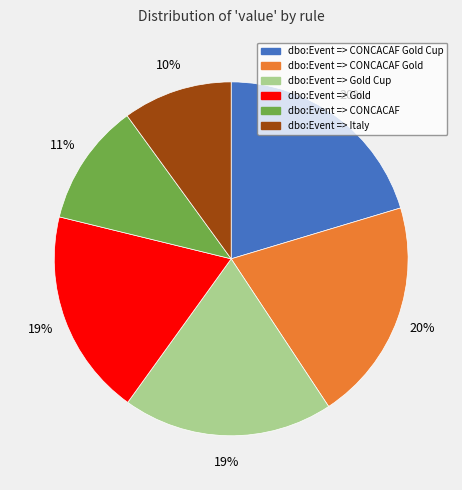

What percentage is the dbo:Event => CONCACAF Gold slice, to the nearest percent?

20%